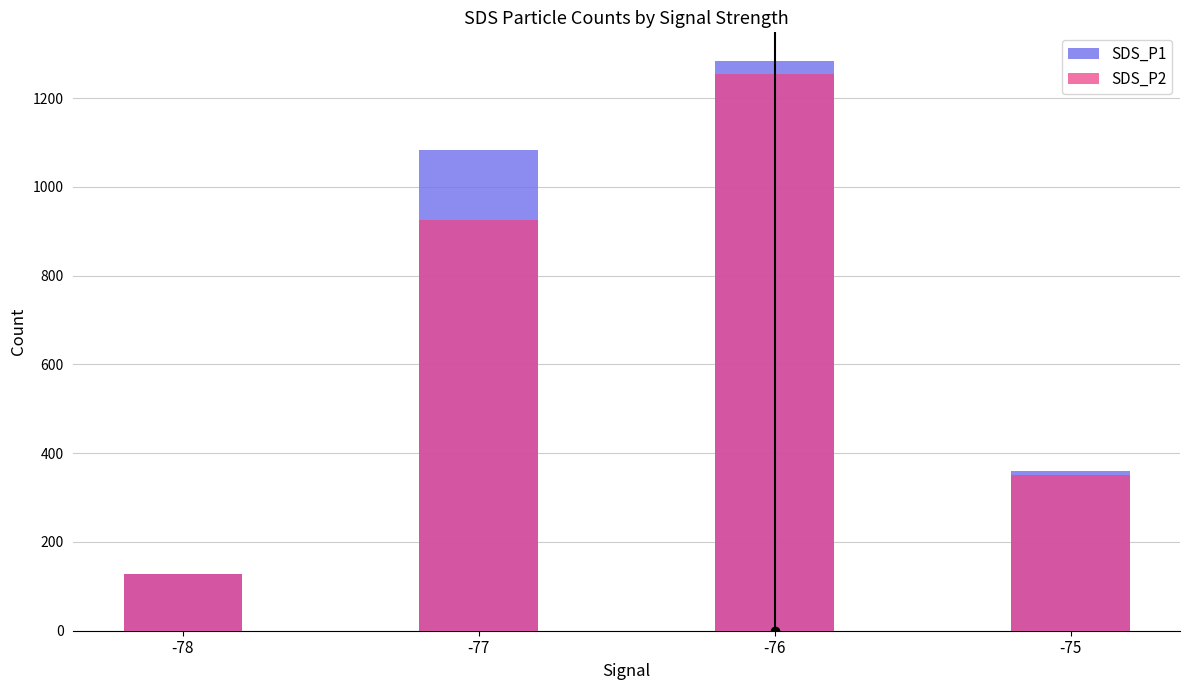

What is the average value of the SDS_P1 series?

713.5